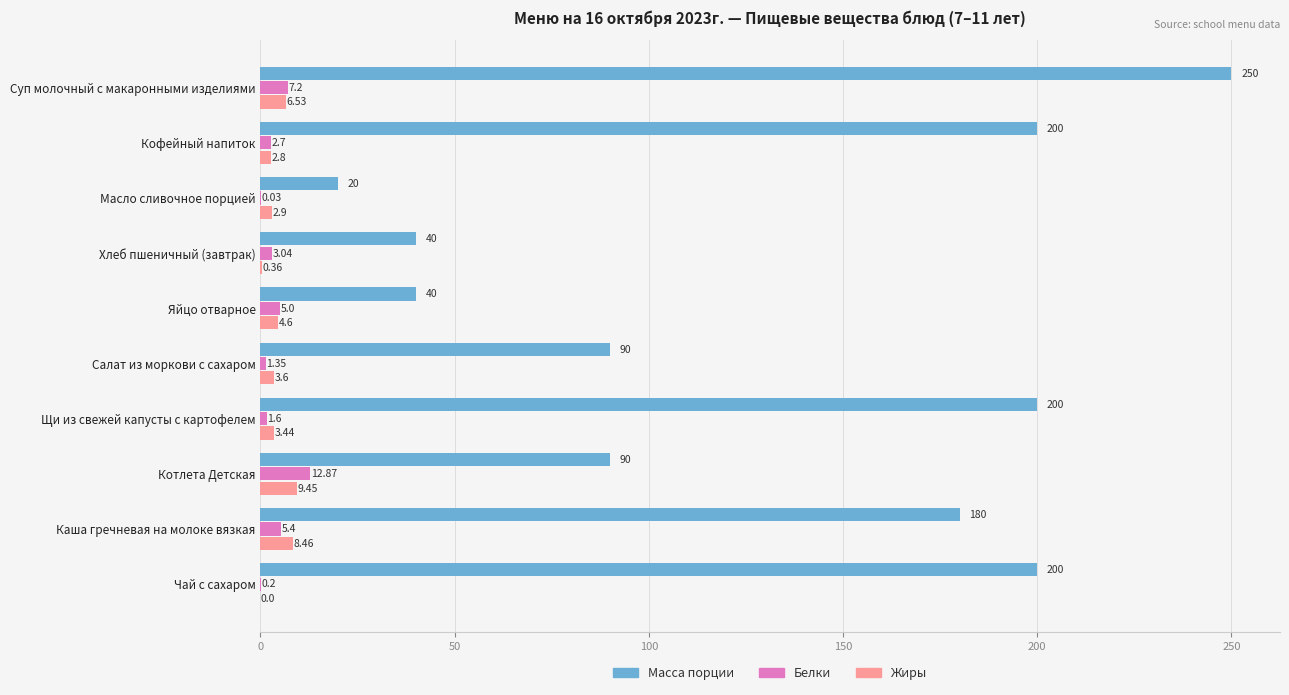

Where is Жиры nearest to the value 4?

Салат из моркови с сахаром